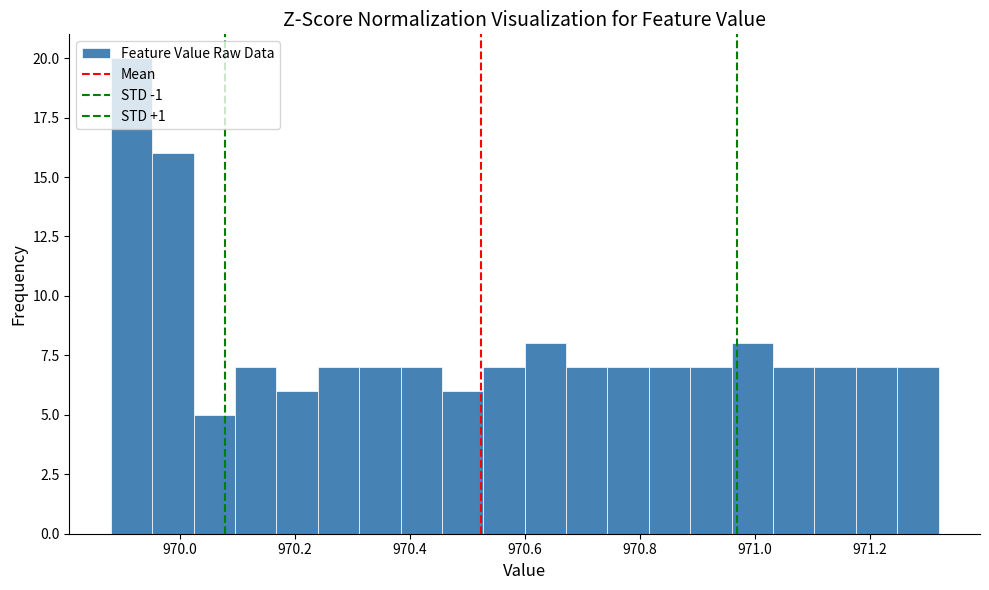

Read against the x-axis, roughly where is the centre of the tallest bar?

969.92